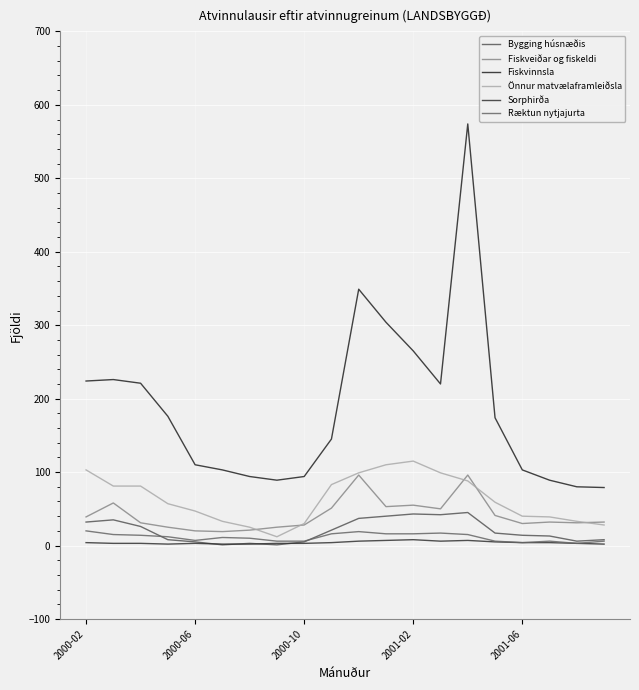

Does the chart have visible grid lines?

Yes